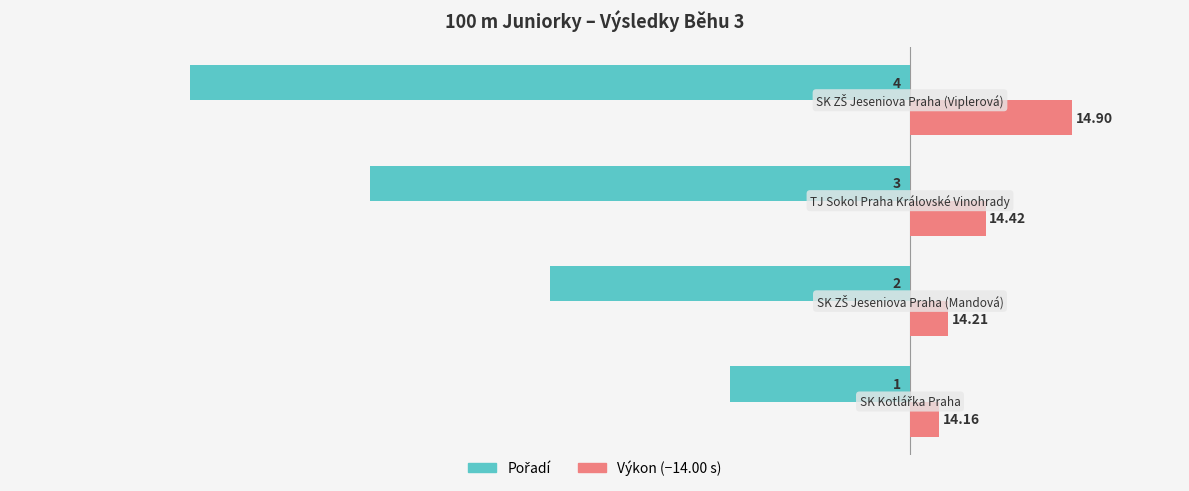

What is the difference between the second highest and second lowest values in the Výkon (−14.00 s) series?

0.2